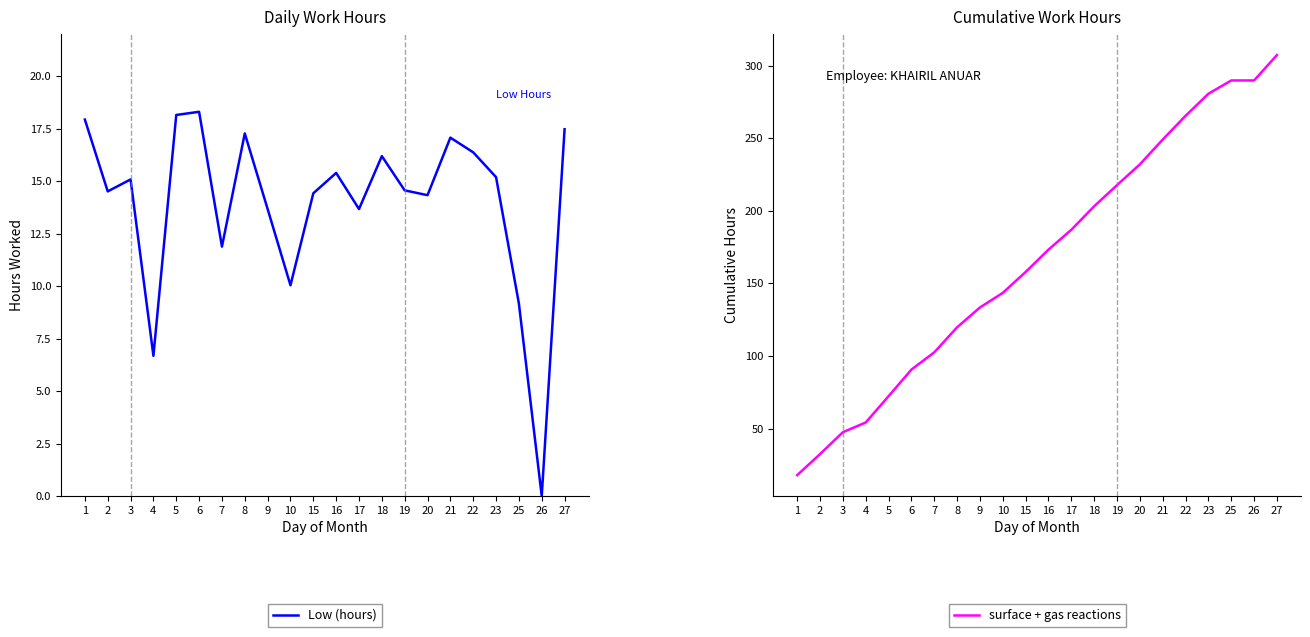

Reading left to right, transcribe all the data shown in this chart.

Low (hours): 1=17.9	2=14.5	3=15.1	4=6.7	5=18.1	6=18.3	7=11.9	8=17.3	9=13.7	10=10.0	15=14.4	16=15.4	17=13.7	18=16.2	19=14.6	20=14.3	21=17.1	22=16.4	23=15.2	25=9.2	26=0.0	27=17.5
surface + gas reactions: 1=17.9	2=32.4	3=47.5	4=54.2	5=72.3	6=90.7	7=102.5	8=119.8	9=133.5	10=143.5	15=157.9	16=173.3	17=187.0	18=203.2	19=217.7	20=232.1	21=249.1	22=265.5	23=280.7	25=289.9	26=289.9	27=307.3